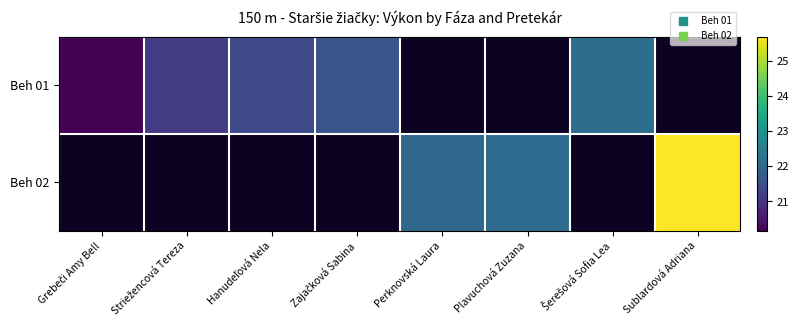

At how many categories does at least one series exceed 20?

8